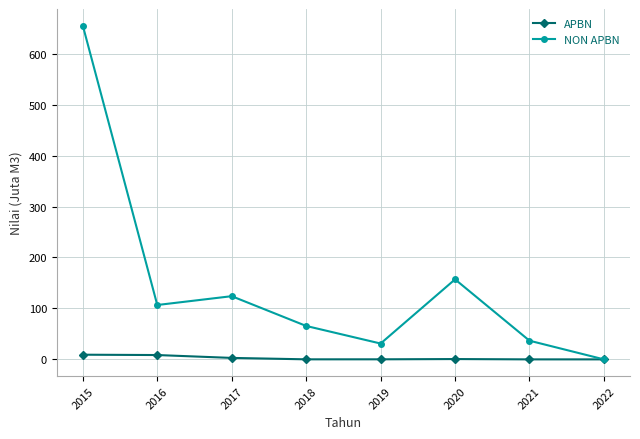

Rank the series at 2016 from highest to lowest value.

NON APBN, APBN